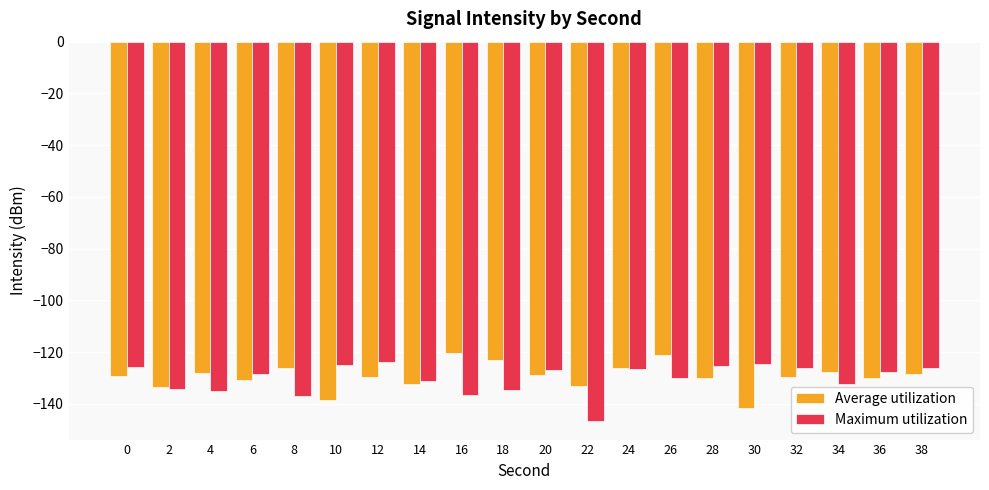

True or false: Average utilization has a value of -126.1 at 24.

True